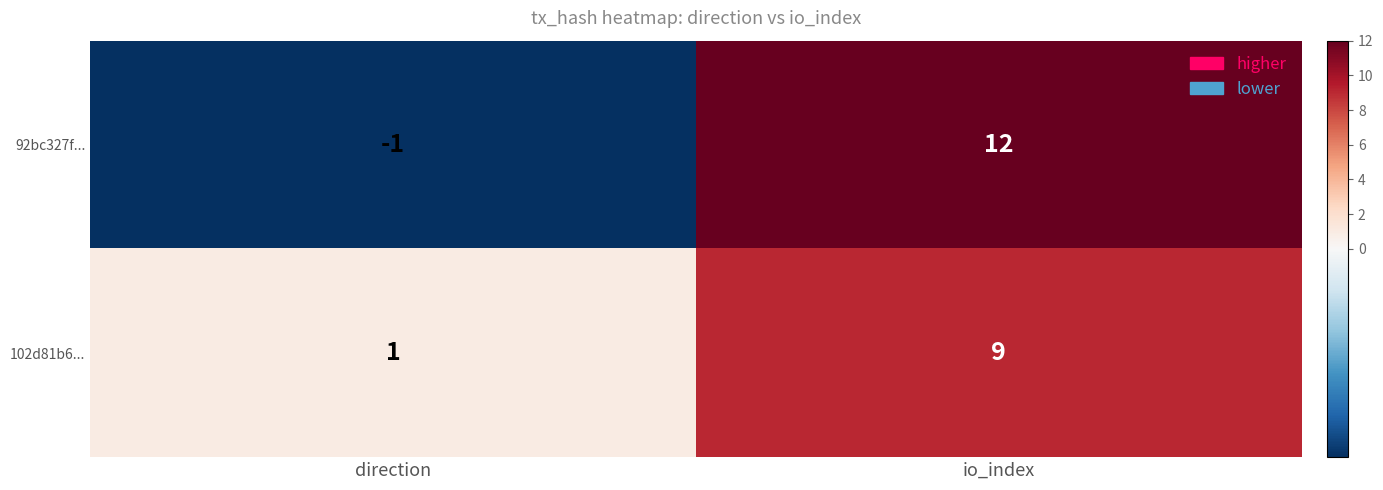

Which label corresponds to the largest value in the chart?

io_index